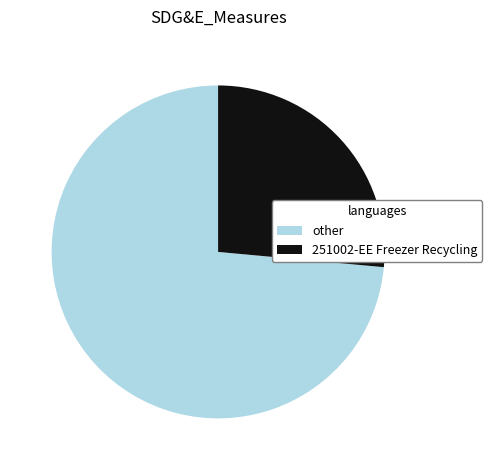

Count the number of slices in the pie.

2